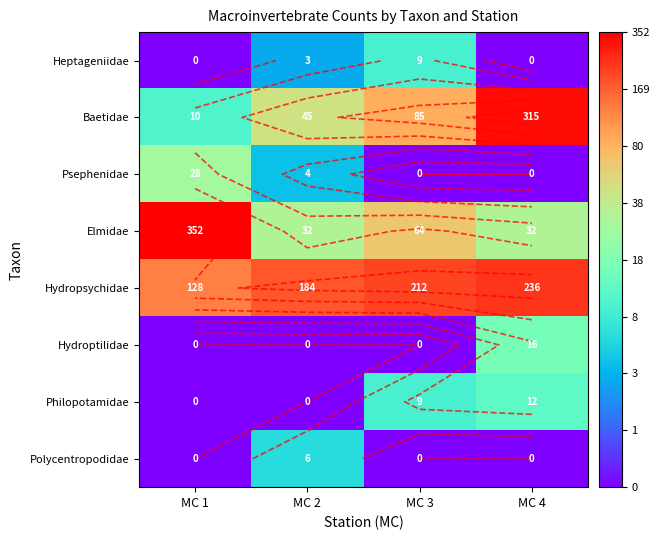

Rank the series at MC 1 from lowest to highest value.

Heptageniidae, Hydroptilidae, Philopotamidae, Polycentropodidae, Baetidae, Psephenidae, Hydropsychidae, Elmidae